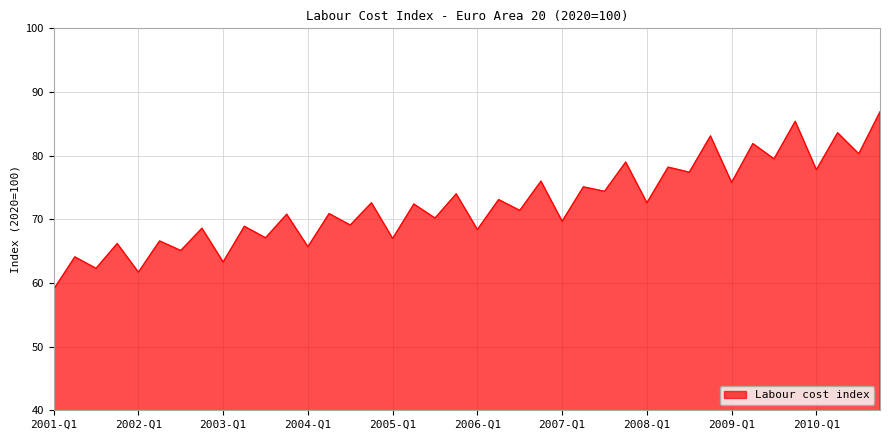

What is the smallest value displayed?

59.0